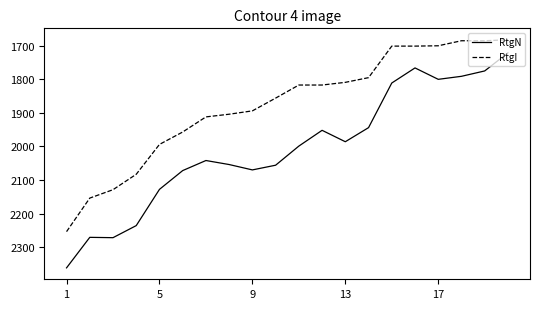

What are all the series names shown in the legend?

RtgN, RtgI